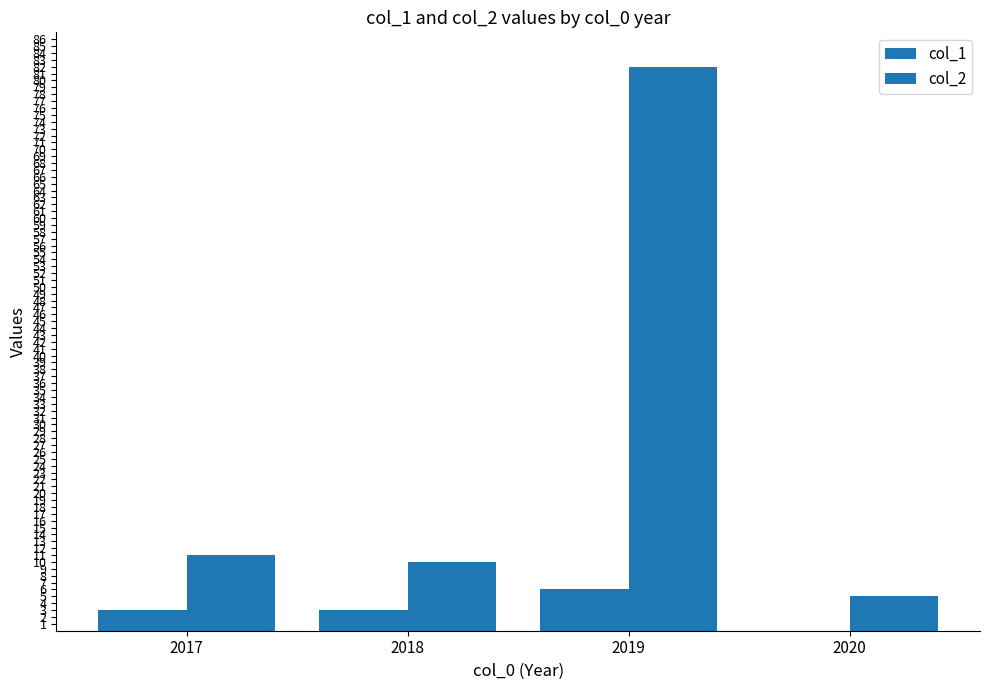

What is the sum of all col_2 values?

108